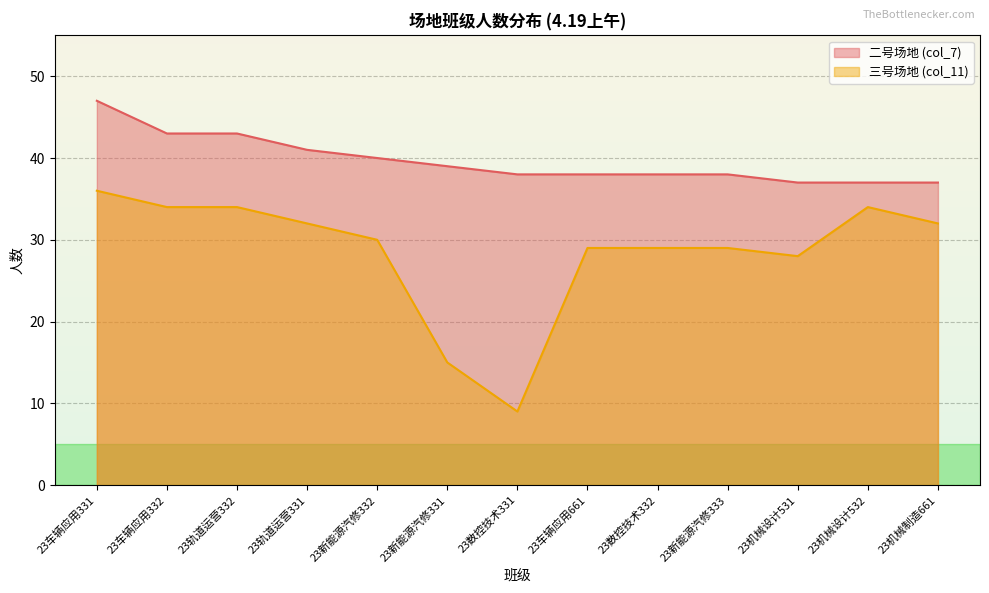

The 二号场地 (col_7) series shows 39 at 23新能源汽修331. True or false?

True